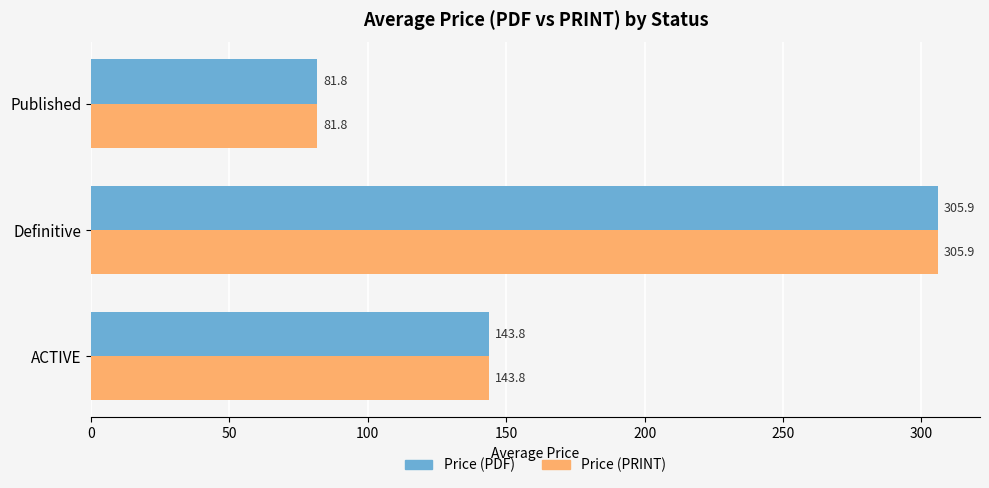

At which category is the sum across all series the highest?

Definitive